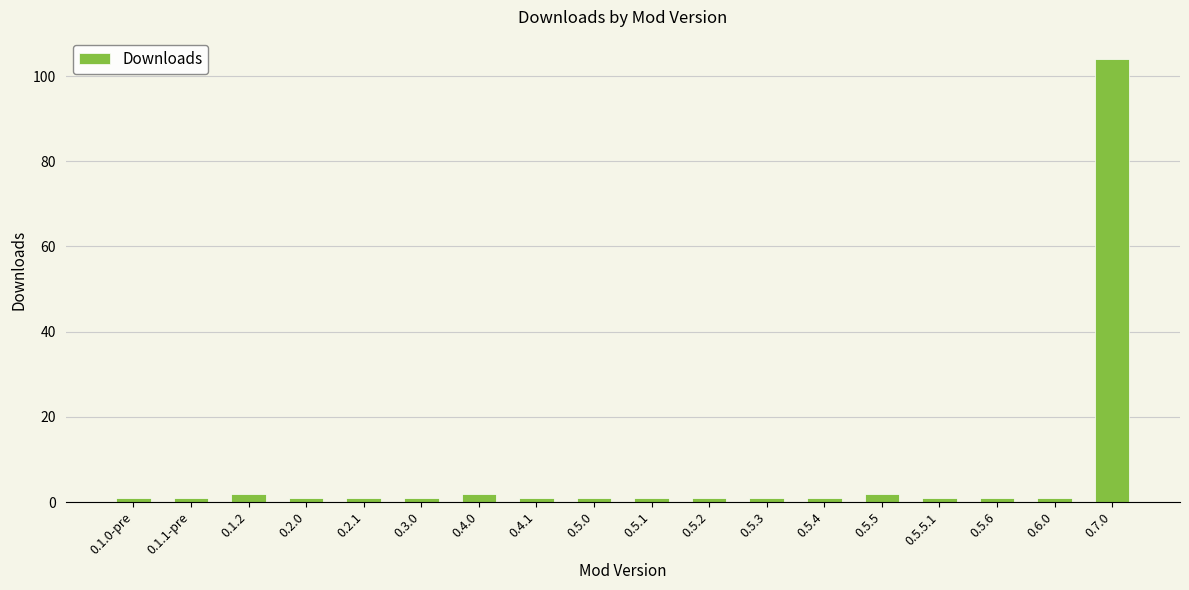

Approximately how many times larger is the value at 0.6.0 compared to 0.5.3?

1.0